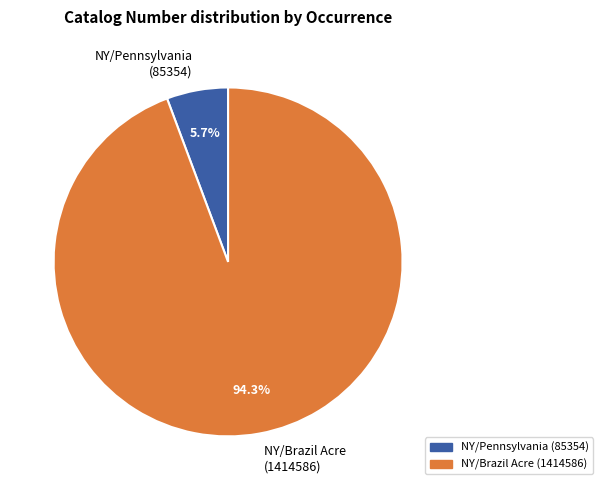

What percentage is NOT represented by NY/Pennsylvania (85354)?

94.3%